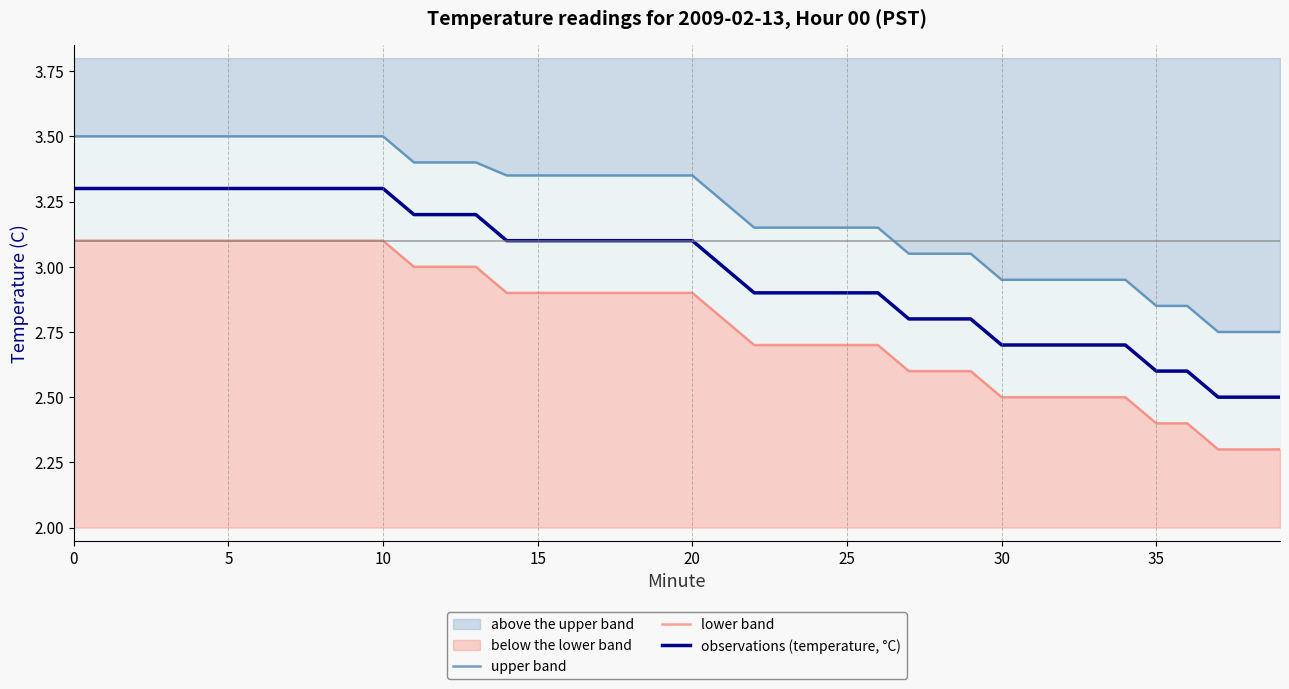

Which series has the largest range (max minus min)?

lower band